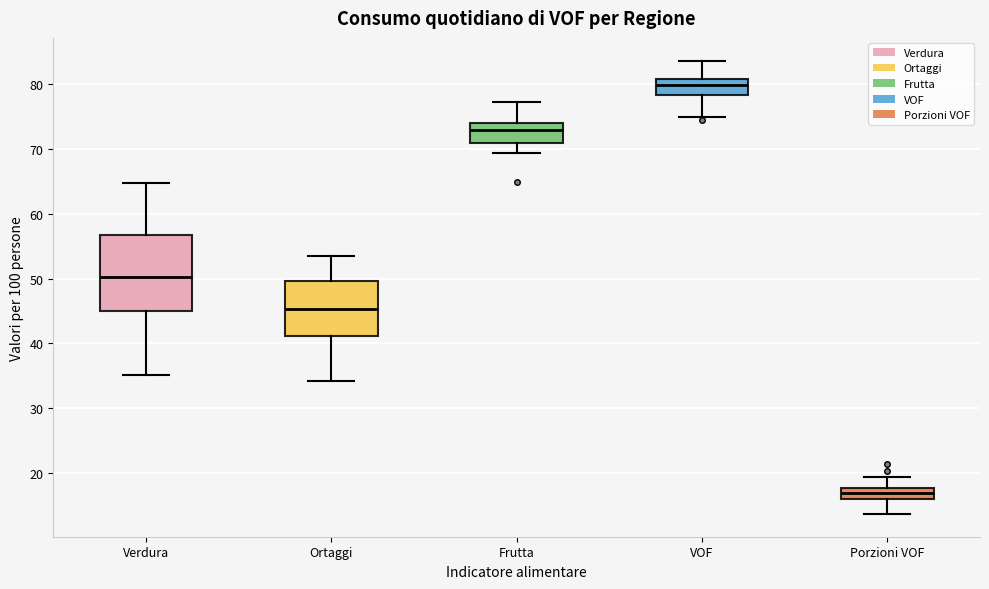

Reading left to right, transcribe this box plot: for each box, give where its median line is, the range the box spans, and where its two whiskers end, as read against the y-axis. The values are not printed on the chart, so give them approximately, as read against the axis.

Verdura: median 50, box 45 to 57, whiskers 35 to 65
Ortaggi: median 45, box 41 to 50, whiskers 34 to 54
Frutta: median 73, box 71 to 74, whiskers 69 to 77
VOF: median 80, box 78 to 81, whiskers 75 to 84
Porzioni VOF: median 17, box 16 to 18, whiskers 14 to 19